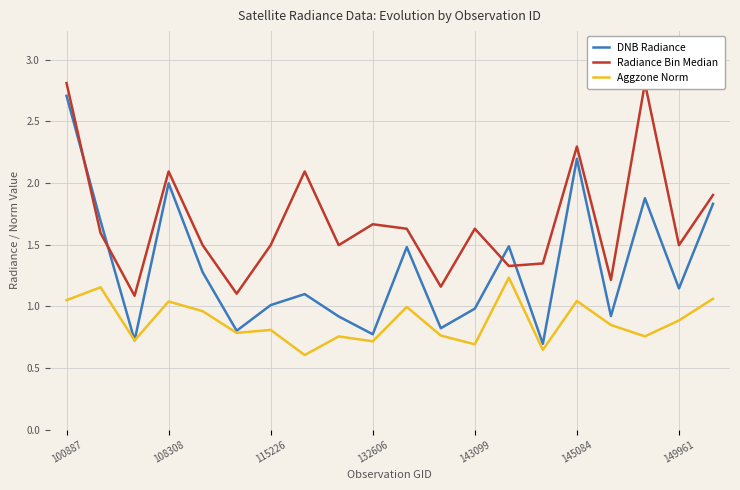

Rank the series by their maximum value, from highest to lowest.

Radiance Bin Median, DNB Radiance, Aggzone Norm